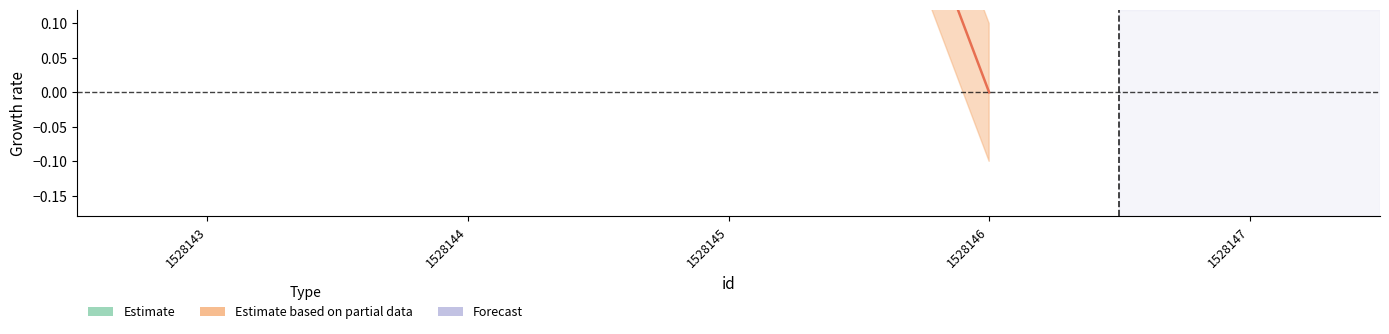

At which category does the chart reach its peak across all series?

1528143